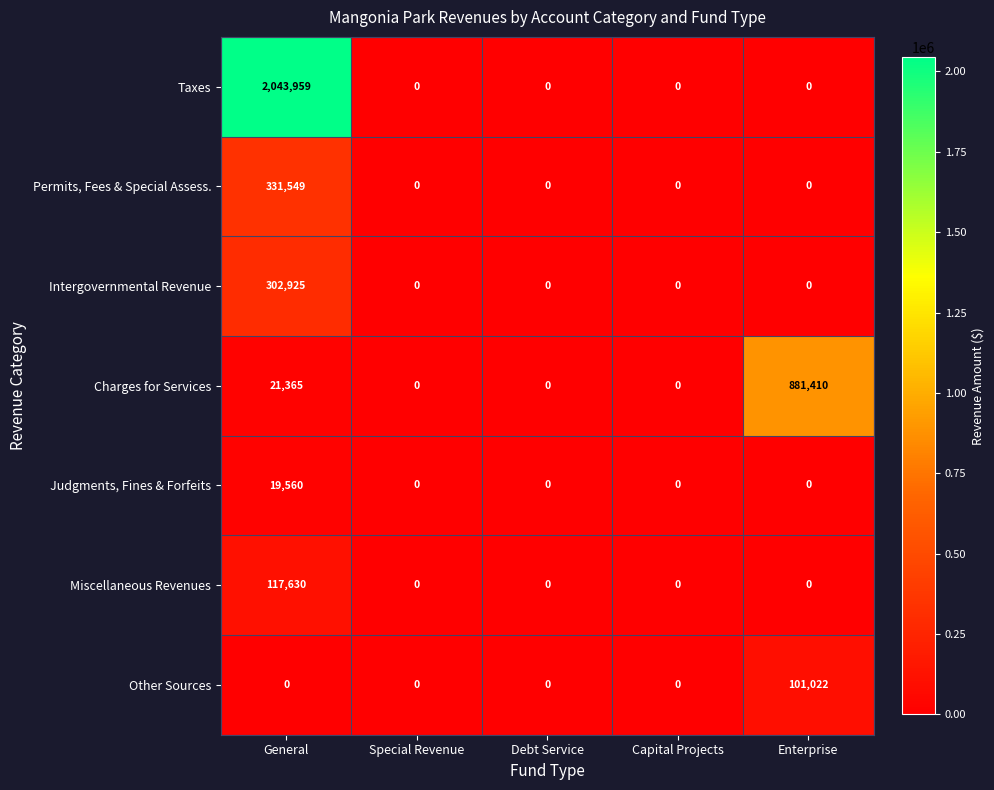

Which label corresponds to the largest value in the chart?

General